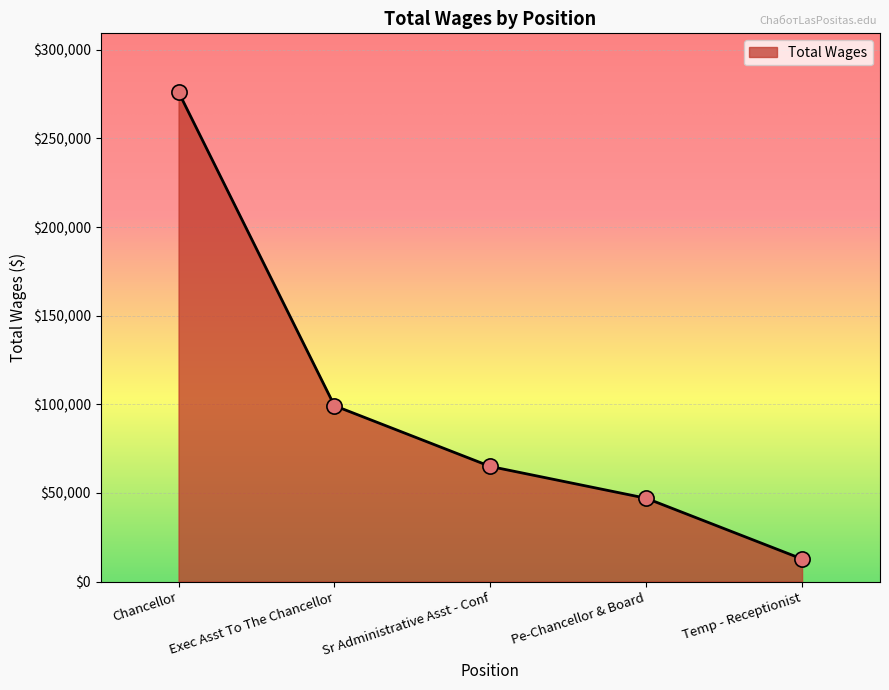

What is the ratio of the value at Temp - Receptionist to the value at Pe-Chancellor & Board?

0.3